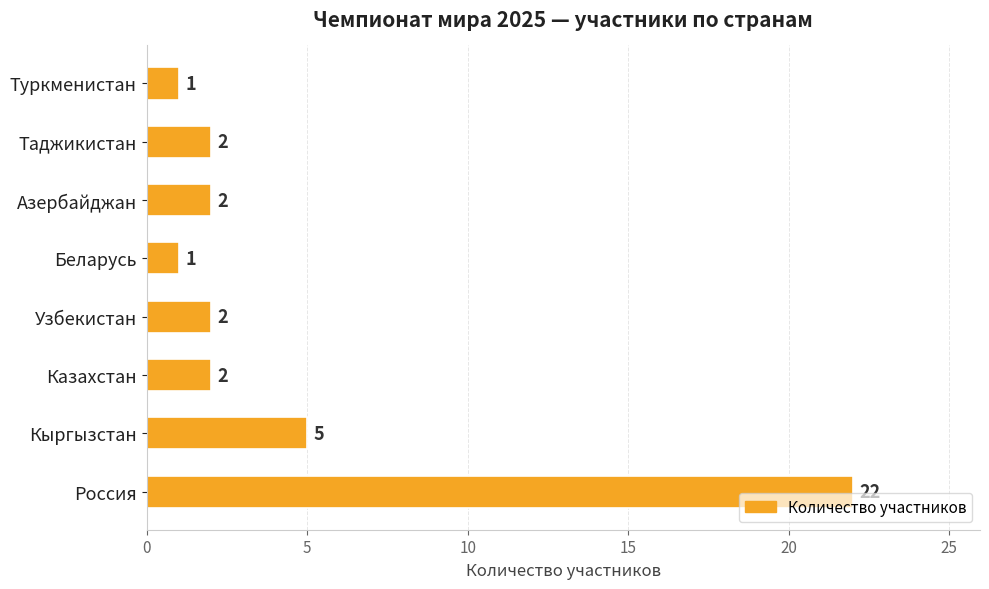

What is the greatest value displayed?

22